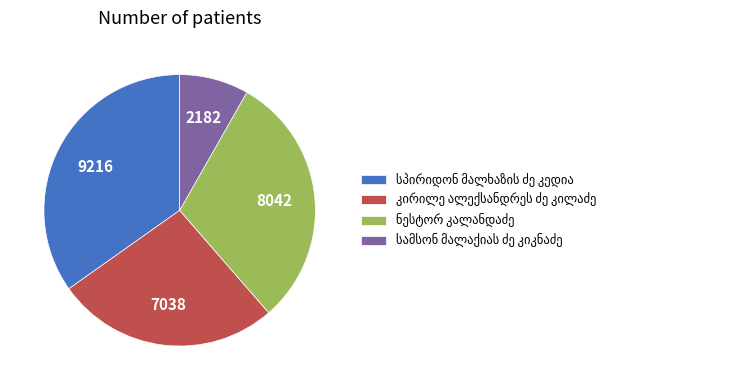

How many slices are in this pie chart?

4